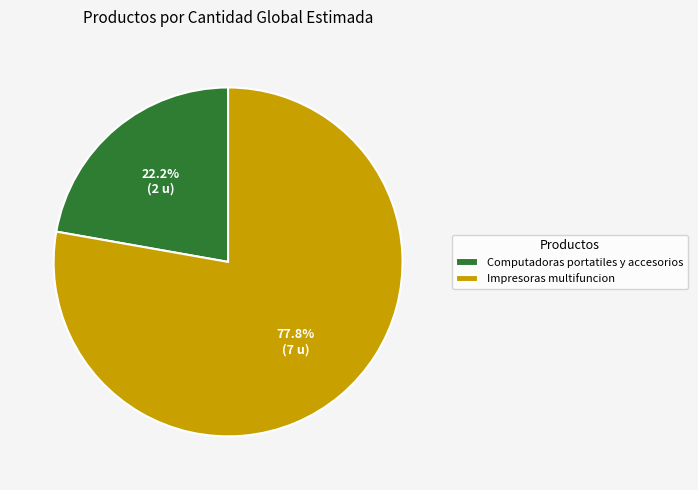

Is there a majority slice in this chart?

Yes